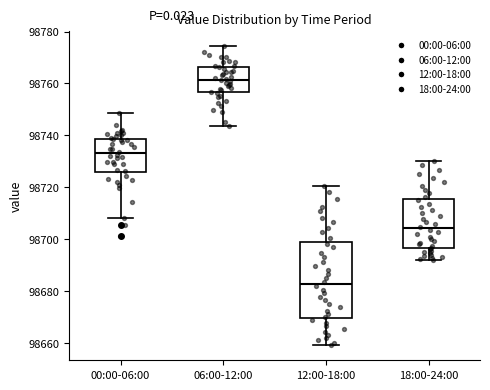

Which box has the lowest median line?

12:00-18:00